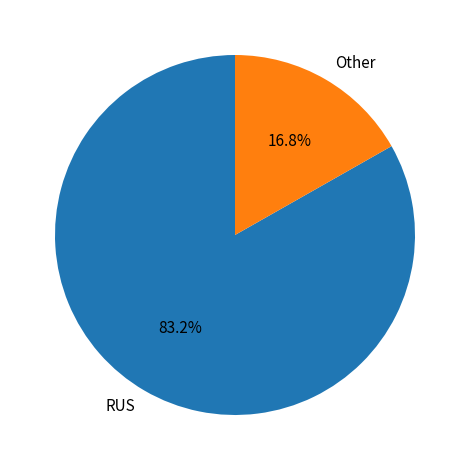

Which category accounts for the majority?

RUS